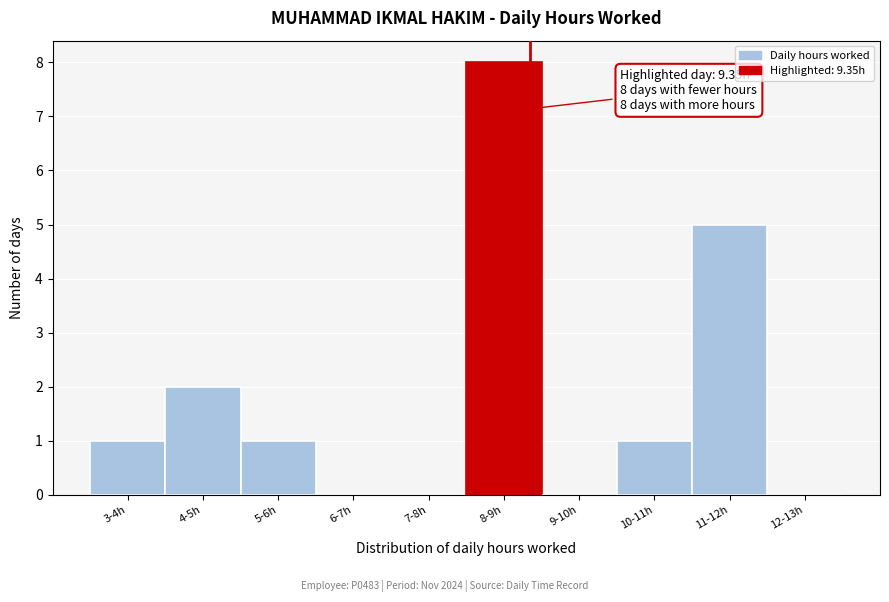

Reading left to right, transcribe all the data shown in this chart.

3-4h=1	4-5h=2	5-6h=1	6-7h=0	7-8h=0	8-9h=8	9-10h=0	10-11h=1	11-12h=5	12-13h=0